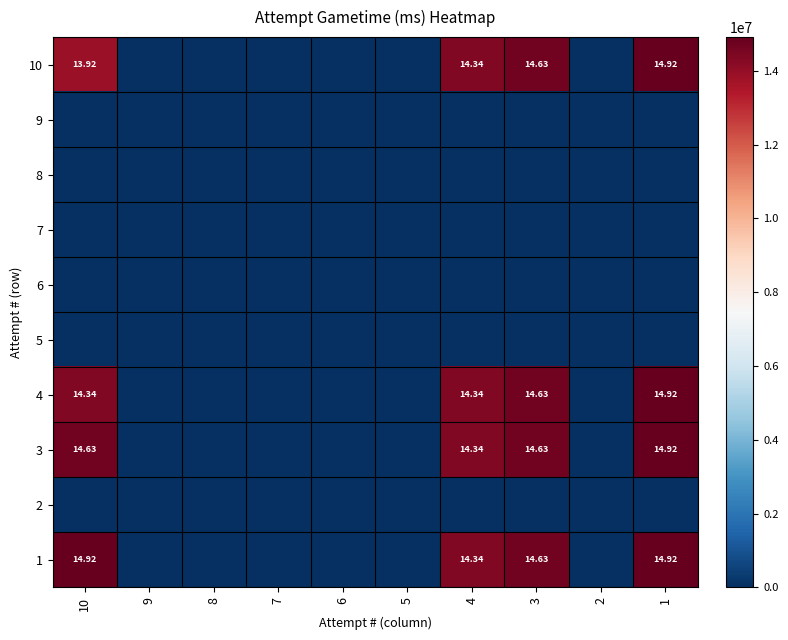

List the series in order of their peak value, highest first.

10, 4, 3, 1, 9, 8, 7, 6, 5, 2